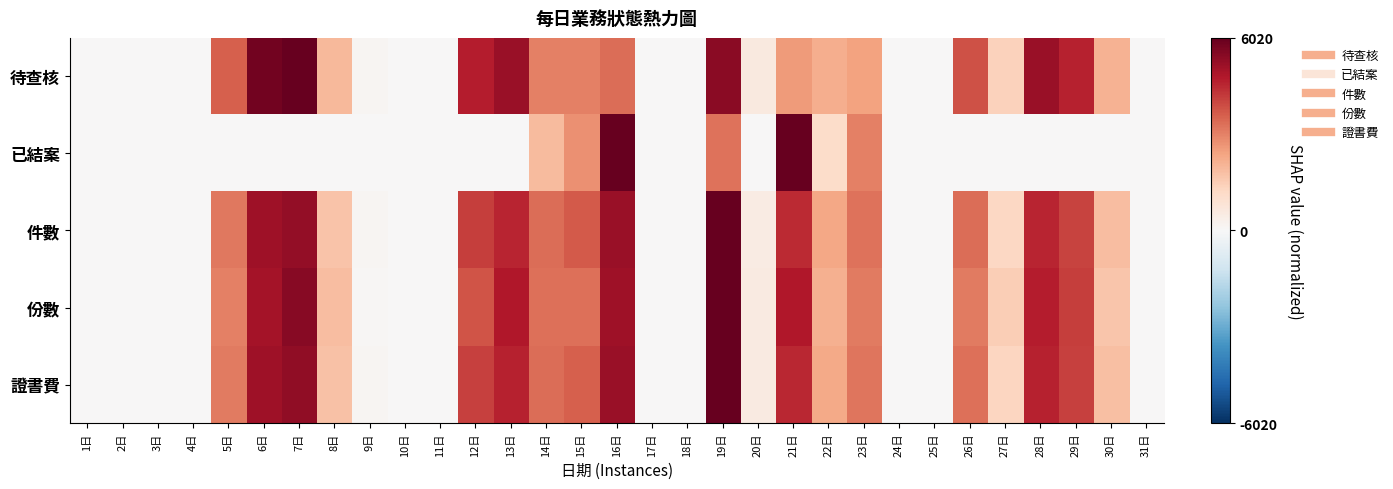

Reading left to right, transcribe all the data shown in this chart.

待查核: 1日=0.0	2日=0.0	3日=0.0	4日=0.0	5日=0.6	6日=1.0	7日=1.0	8日=0.3	9日=0.0	10日=0.0	11日=0.0	12日=0.8	13日=0.9	14日=0.5	15日=0.5	16日=0.6	17日=0.0	18日=0.0	19日=0.9	20日=0.1	21日=0.4	22日=0.4	23日=0.4	24日=0.0	25日=0.0	26日=0.6	27日=0.2	28日=0.9	29日=0.8	30日=0.3	31日=0.0
已結案: 1日=0.0	2日=0.0	3日=0.0	4日=0.0	5日=0.0	6日=0.0	7日=0.0	8日=0.0	9日=0.0	10日=0.0	11日=0.0	12日=0.0	13日=0.0	14日=0.3	15日=0.5	16日=1.0	17日=0.0	18日=0.0	19日=0.5	20日=0.0	21日=1.0	22日=0.2	23日=0.5	24日=0.0	25日=0.0	26日=0.0	27日=0.0	28日=0.0	29日=0.0	30日=0.0	31日=0.0
件數: 1日=0.0	2日=0.0	3日=0.0	4日=0.0	5日=0.5	6日=0.8	7日=0.9	8日=0.3	9日=0.0	10日=0.0	11日=0.0	12日=0.7	13日=0.8	14日=0.6	15日=0.6	16日=0.9	17日=0.0	18日=0.0	19日=1.0	20日=0.1	21日=0.7	22日=0.4	23日=0.5	24日=0.0	25日=0.0	26日=0.6	27日=0.2	28日=0.8	29日=0.7	30日=0.3	31日=0.0
份數: 1日=0.0	2日=0.0	3日=0.0	4日=0.0	5日=0.5	6日=0.8	7日=0.9	8日=0.3	9日=0.0	10日=0.0	11日=0.0	12日=0.6	13日=0.8	14日=0.6	15日=0.6	16日=0.8	17日=0.0	18日=0.0	19日=1.0	20日=0.1	21日=0.8	22日=0.4	23日=0.5	24日=0.0	25日=0.0	26日=0.5	27日=0.2	28日=0.8	29日=0.7	30日=0.3	31日=0.0
證書費: 1日=0.0	2日=0.0	3日=0.0	4日=0.0	5日=0.5	6日=0.8	7日=0.9	8日=0.3	9日=0.0	10日=0.0	11日=0.0	12日=0.7	13日=0.8	14日=0.6	15日=0.6	16日=0.9	17日=0.0	18日=0.0	19日=1.0	20日=0.1	21日=0.8	22日=0.4	23日=0.5	24日=0.0	25日=0.0	26日=0.6	27日=0.2	28日=0.8	29日=0.7	30日=0.3	31日=0.0